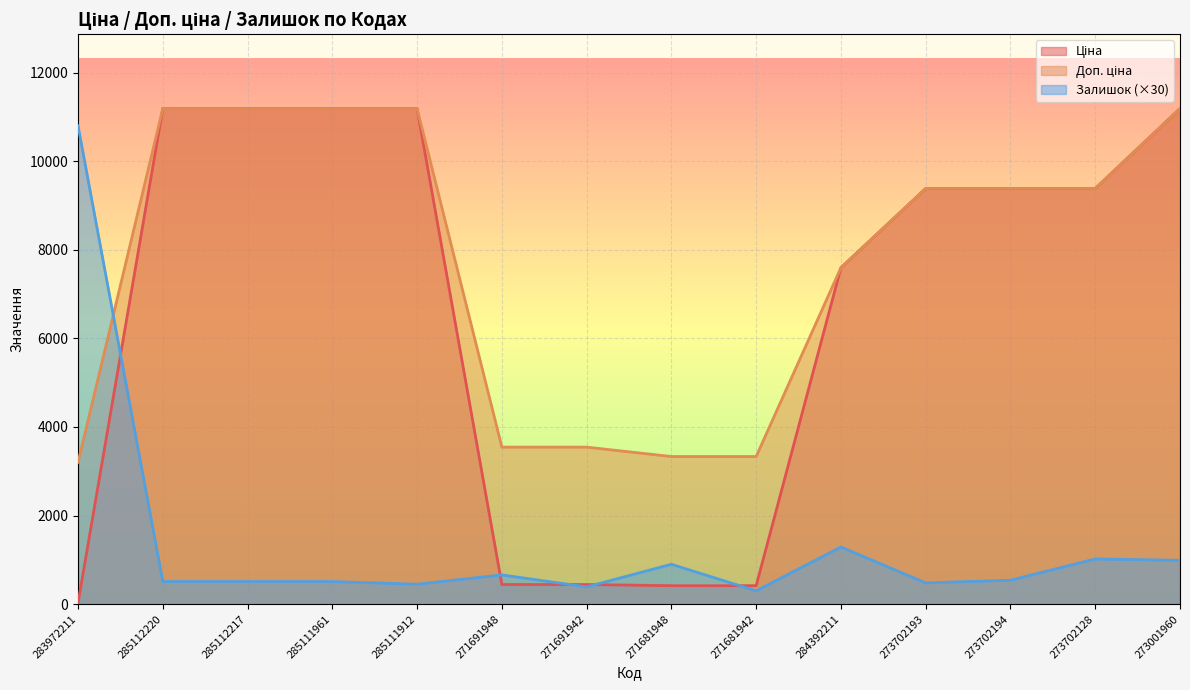

What are all the series names shown in the legend?

Ціна, Доп. ціна, Залишок